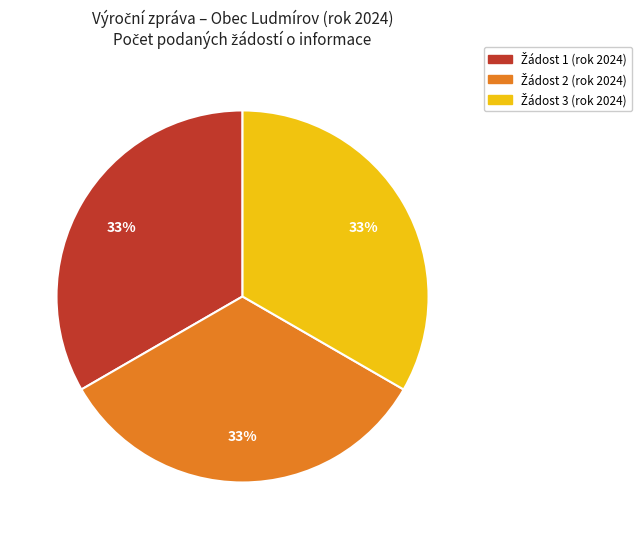

Is there any slice that represents more than half of the pie?

No